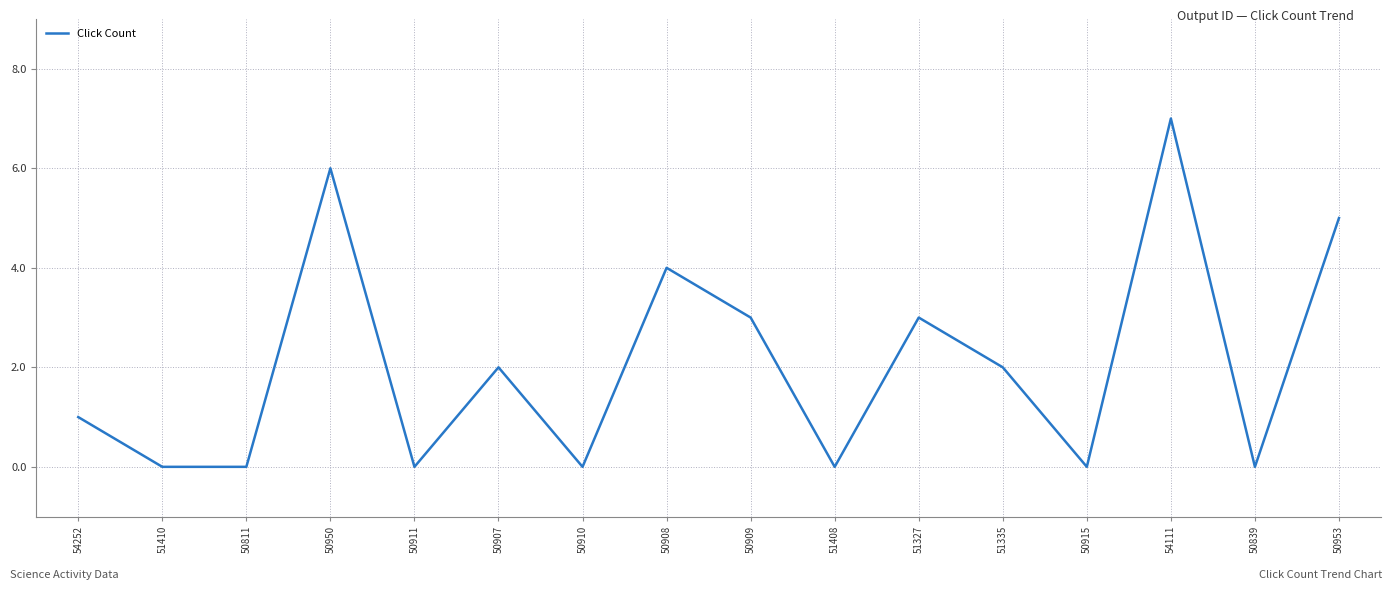

What is the difference between the values at 50953 and 54252?

4